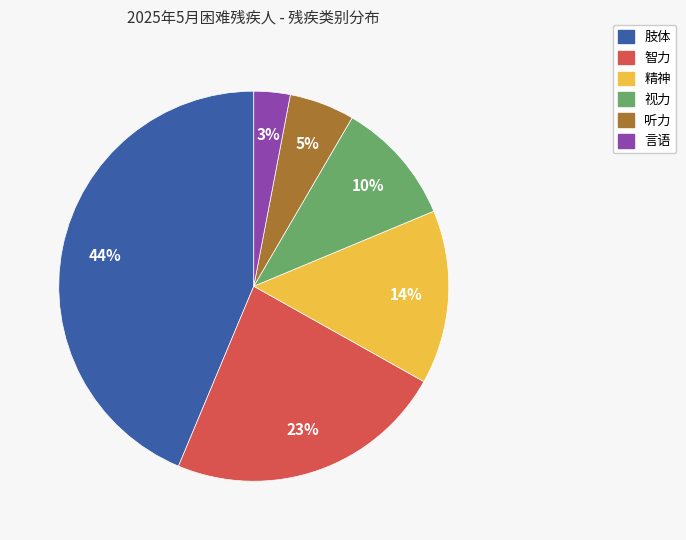

Is the sum of 视力 and 言语 greater than half?

No